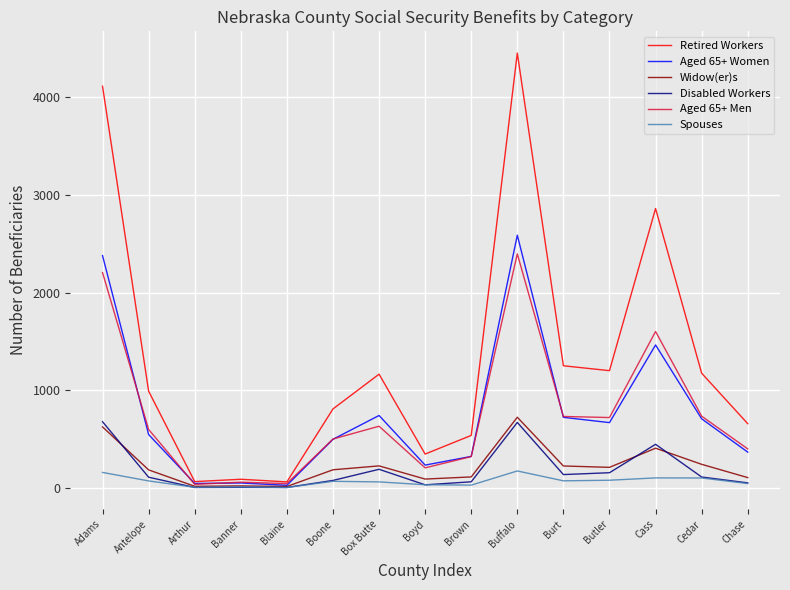

Between Adams and Chase, which series saw the biggest shift?

Retired Workers